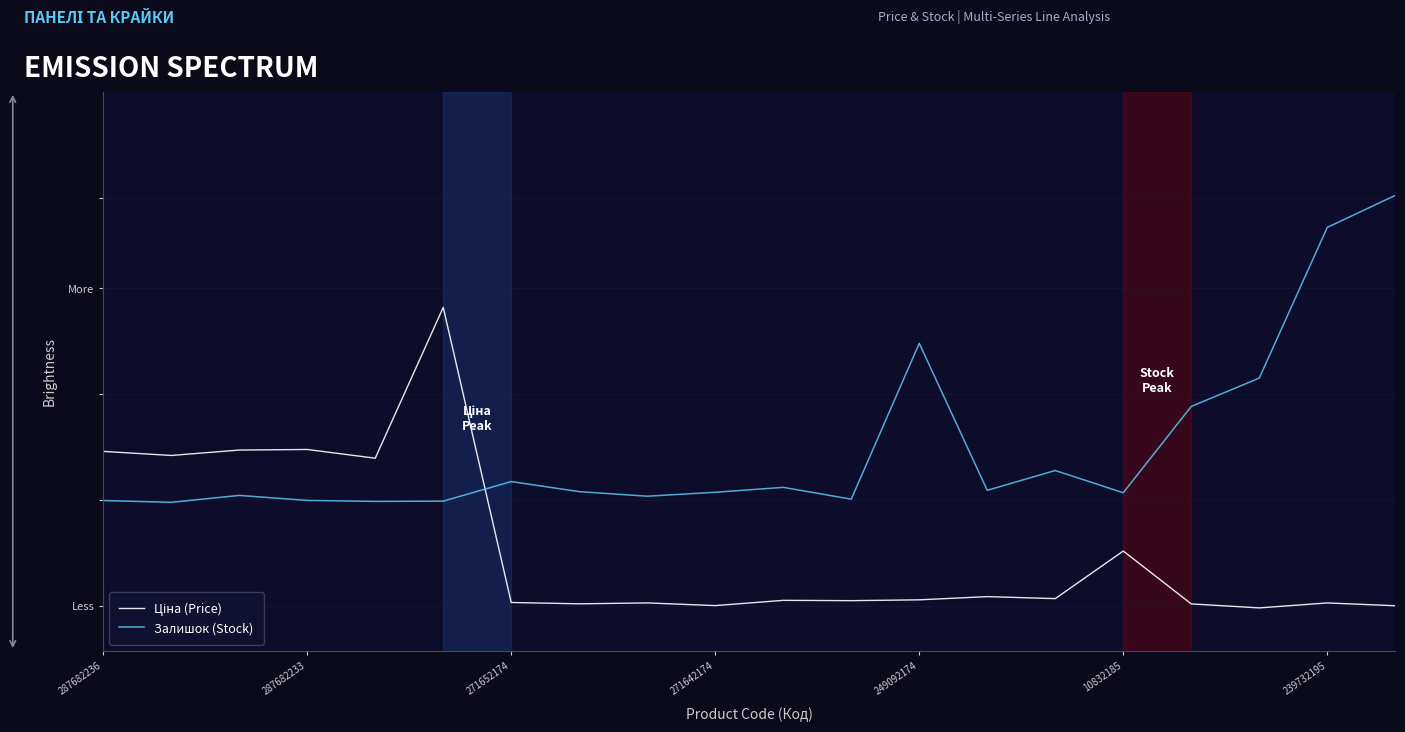

What is the difference between the maximum and minimum values in the Залишок (Stock) series?

1.0